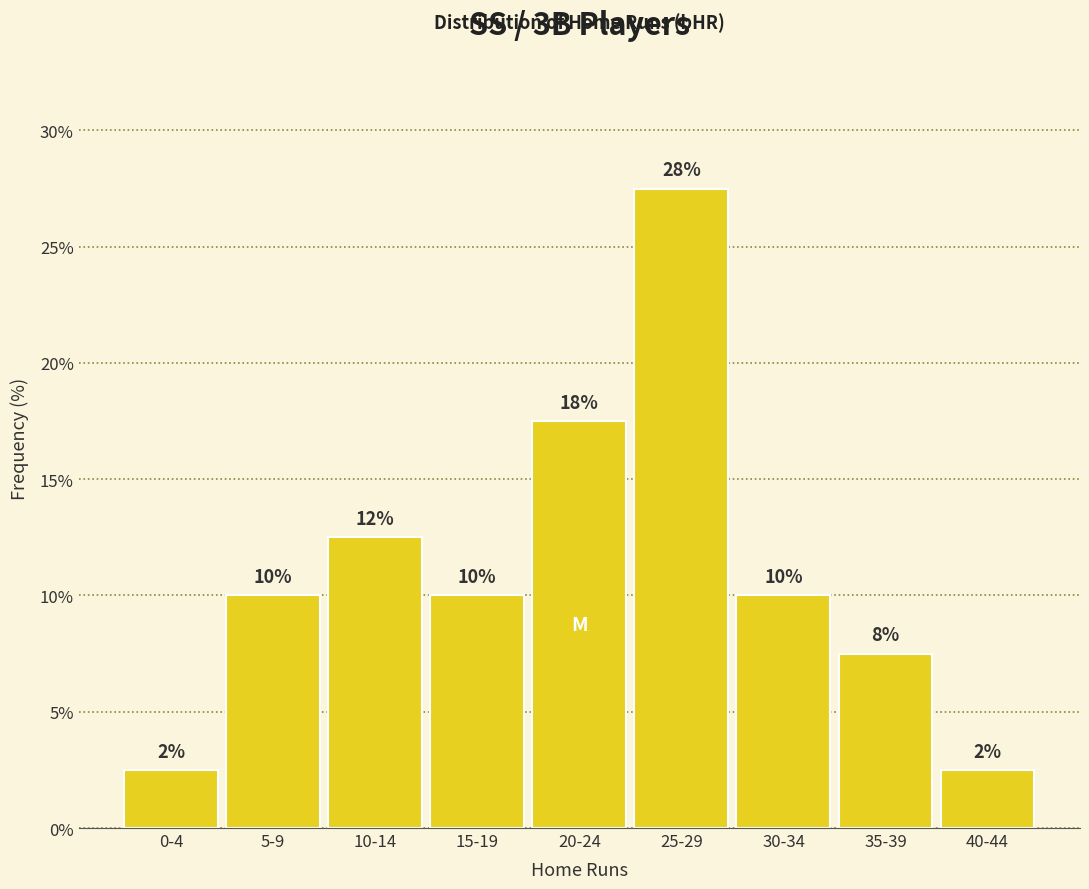

How many bars are there in total?

9